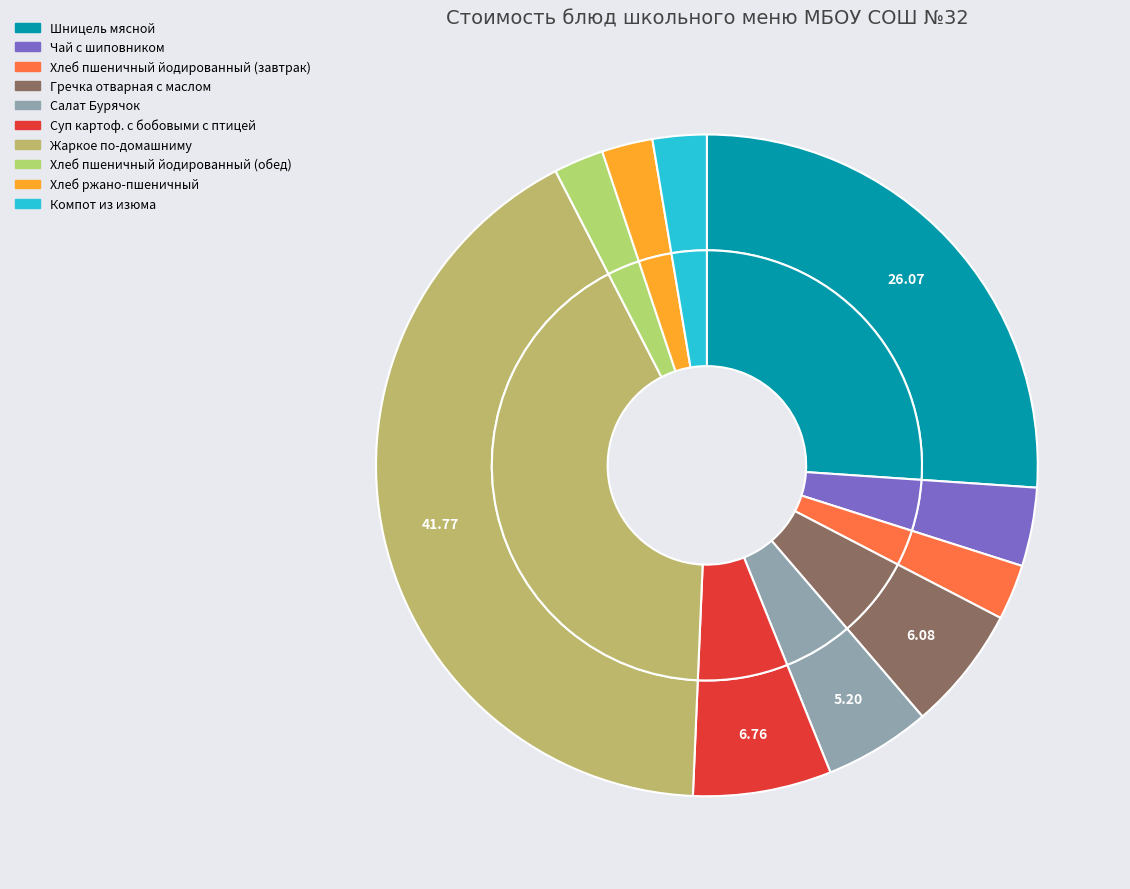

What percentage is the Салат Бурячок slice, to the nearest percent?

5%